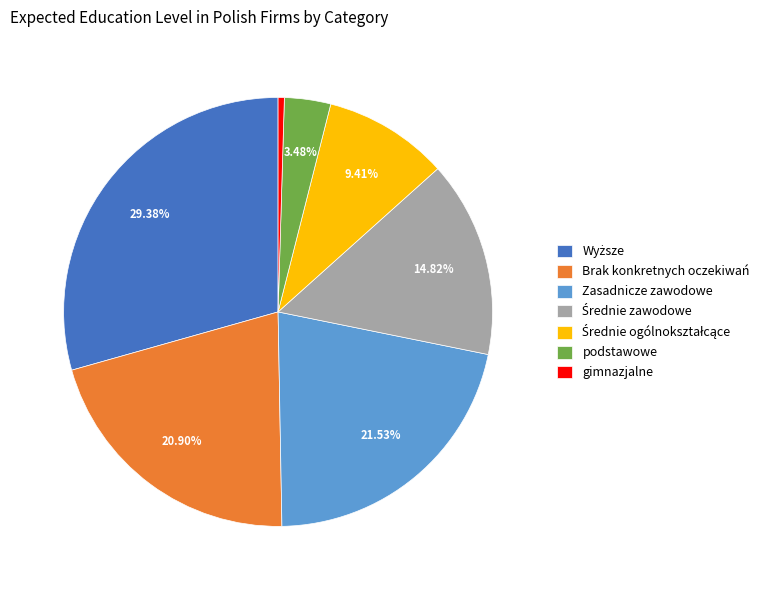

What is the smallest slice in the pie chart?

gimnazjalne